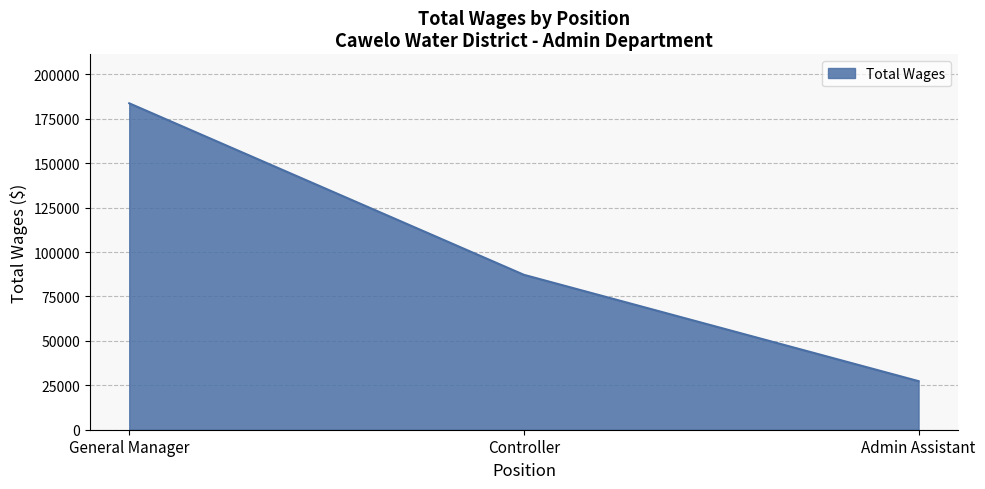

Which category has the lowest value across all series?

Admin Assistant